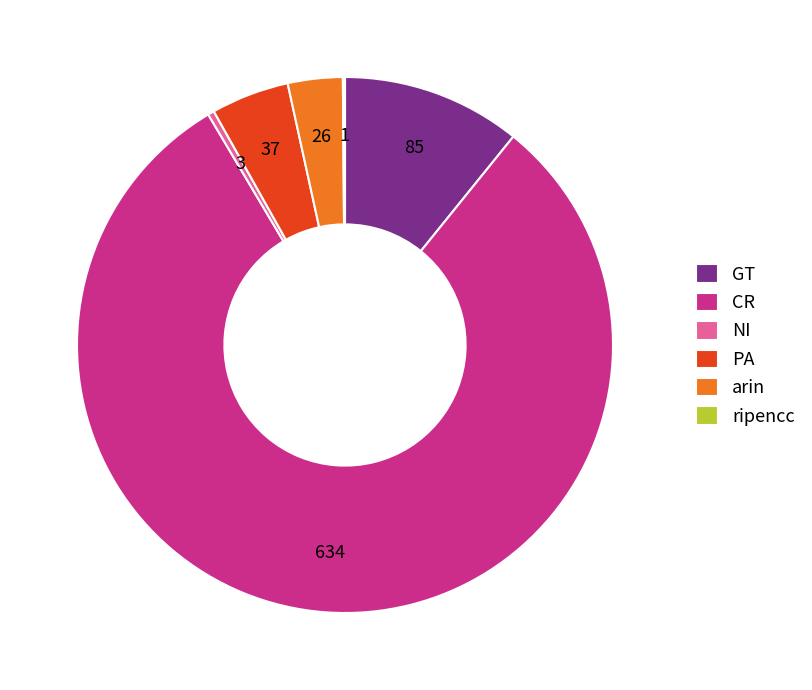

Between PA and GT, which is larger?

GT